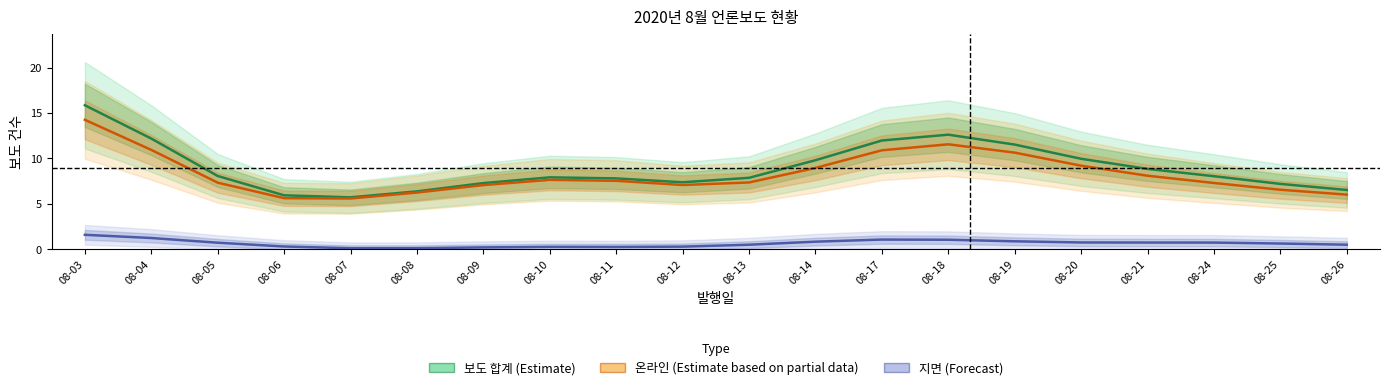

Which series changed the most between 08-07 and 08-20?

보도 합계 (Estimate)